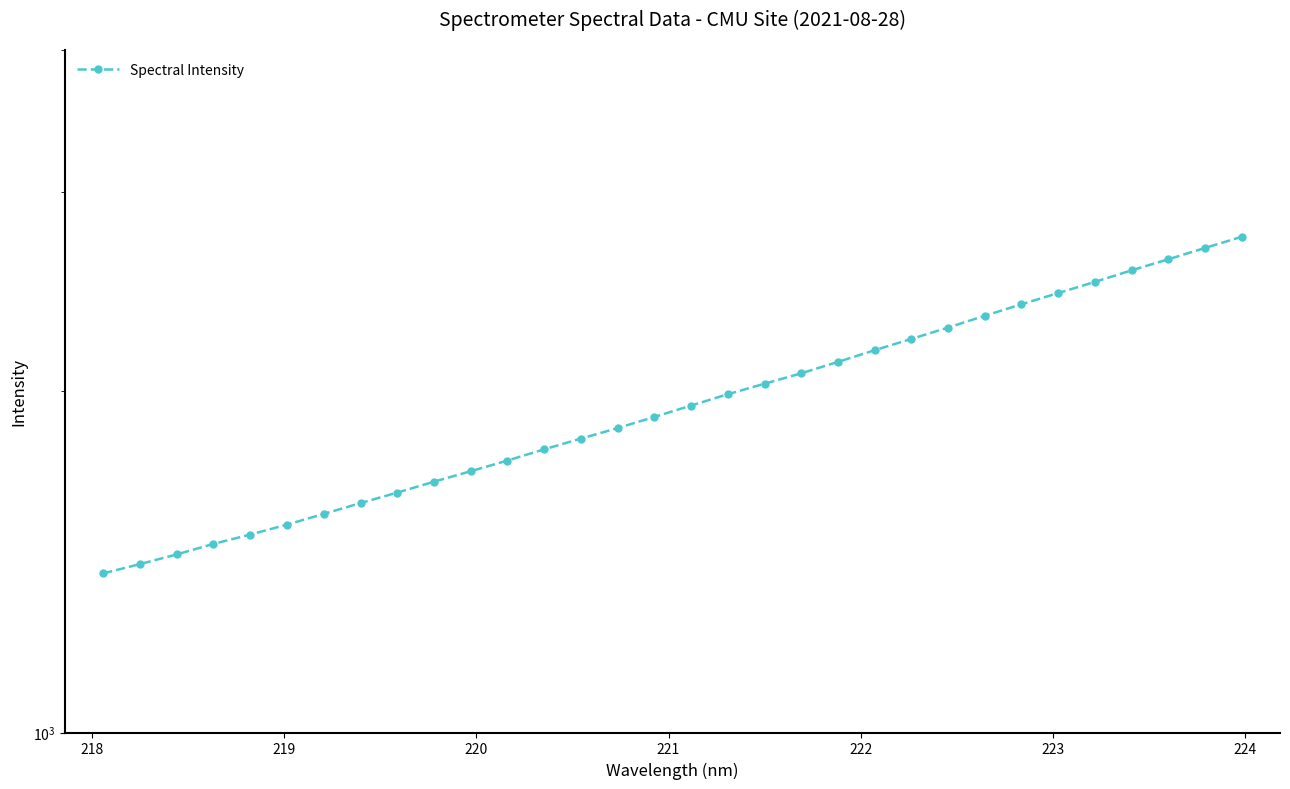

Between 223 and 221, which is larger?

223